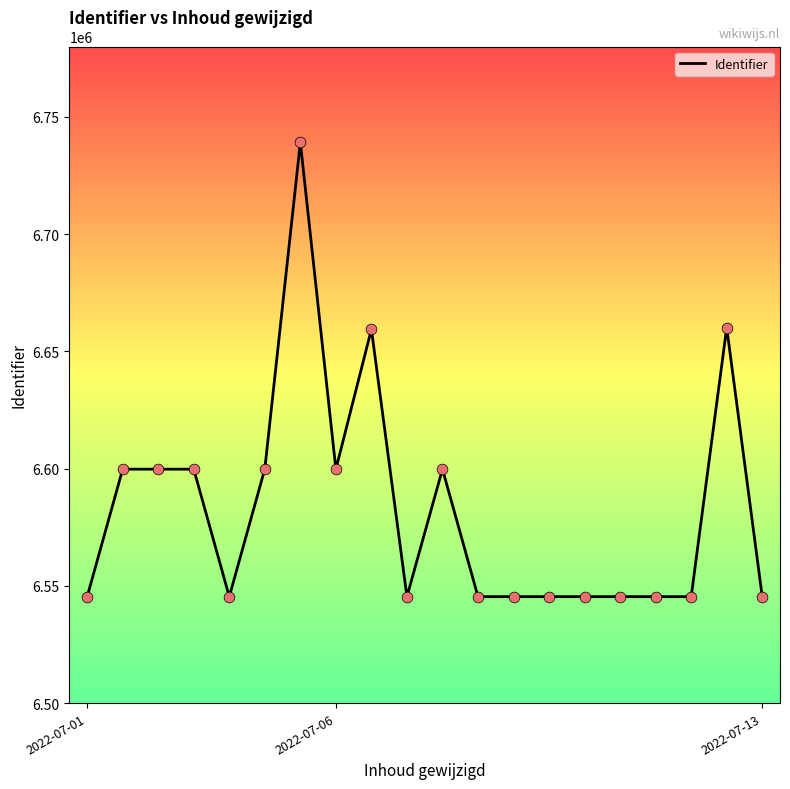

What is the difference between the maximum and minimum values?

193704